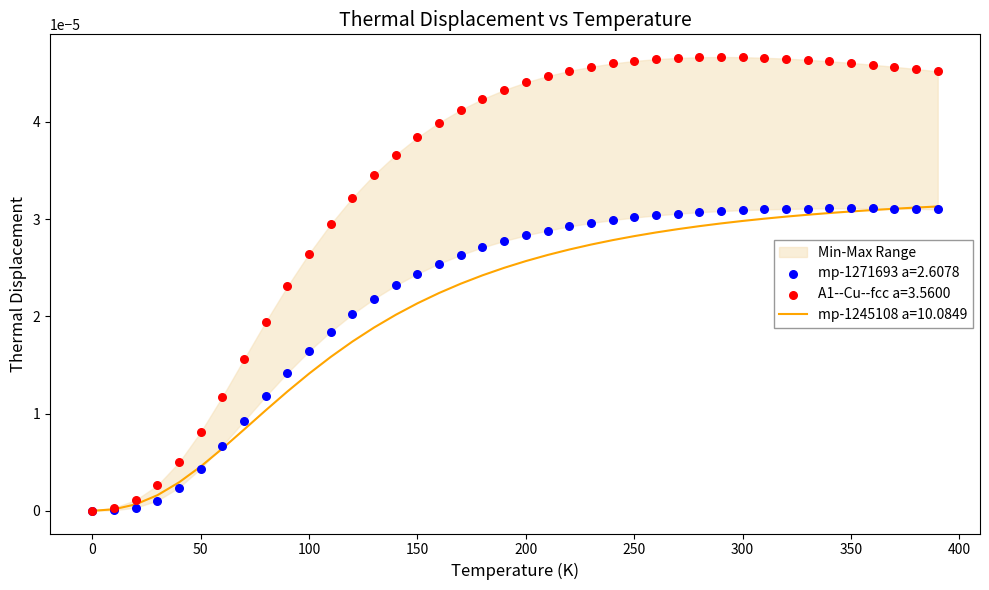

At how many categories does at least one series exceed 0?

39